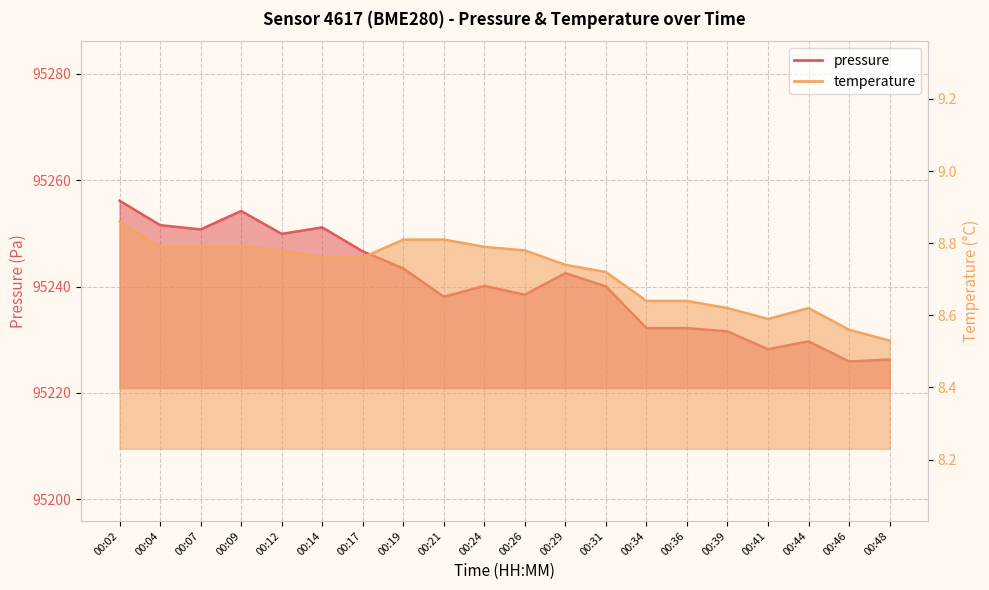

What is the approximate value of temperature at 00:26?

8.8